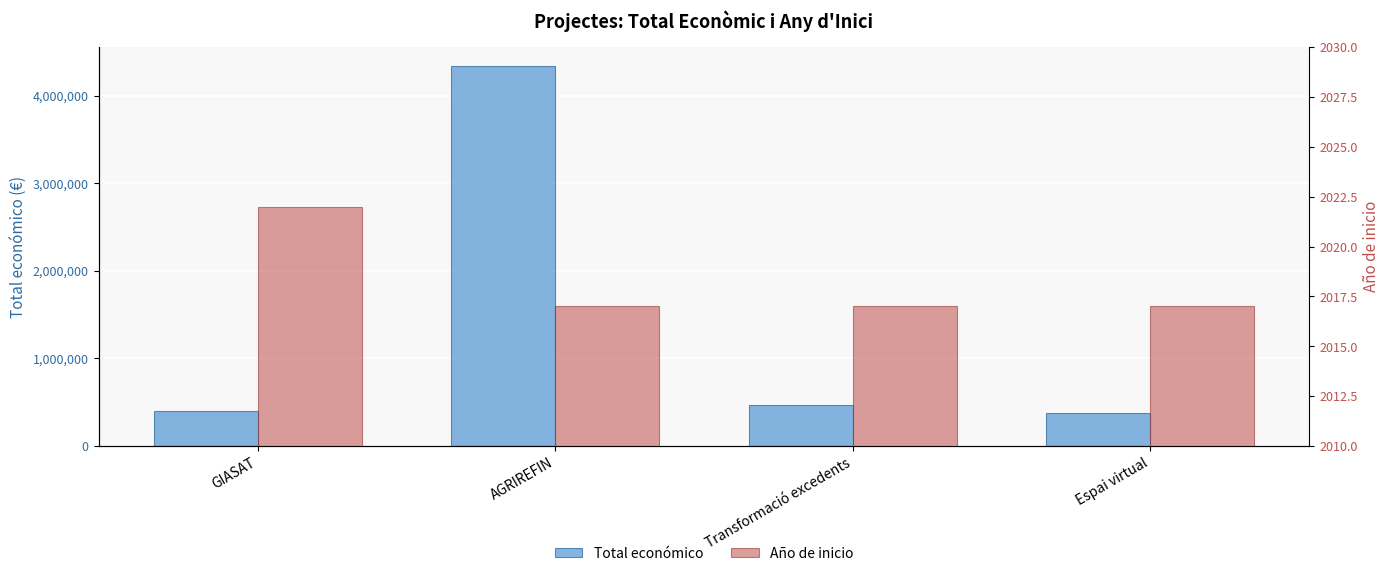

The value of Año de inicio at Espai virtual is 2017. True or false?

True